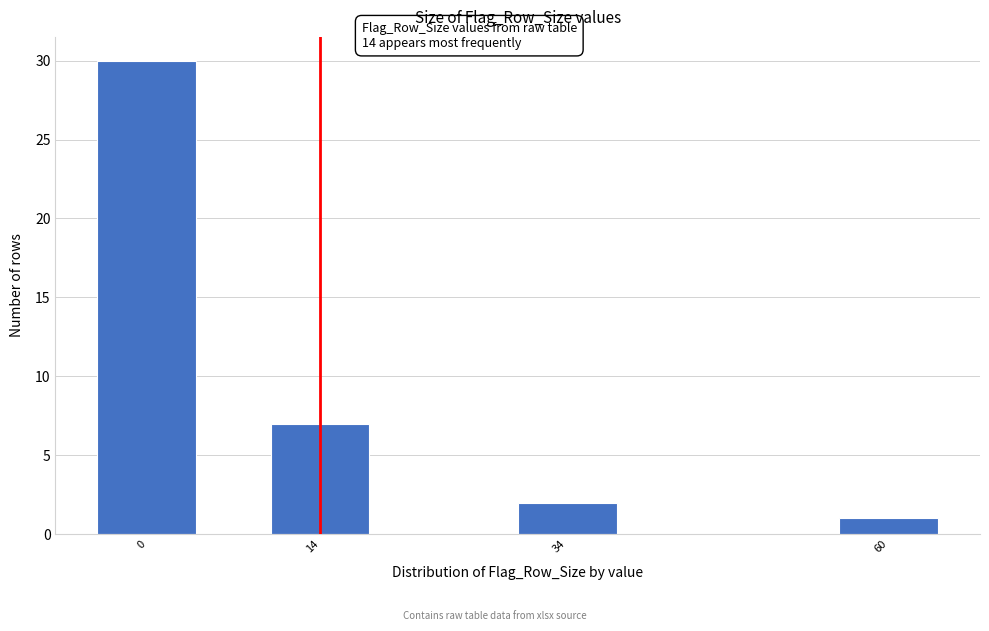

Reading left to right, extract all data points from this chart.

30	7	2	1